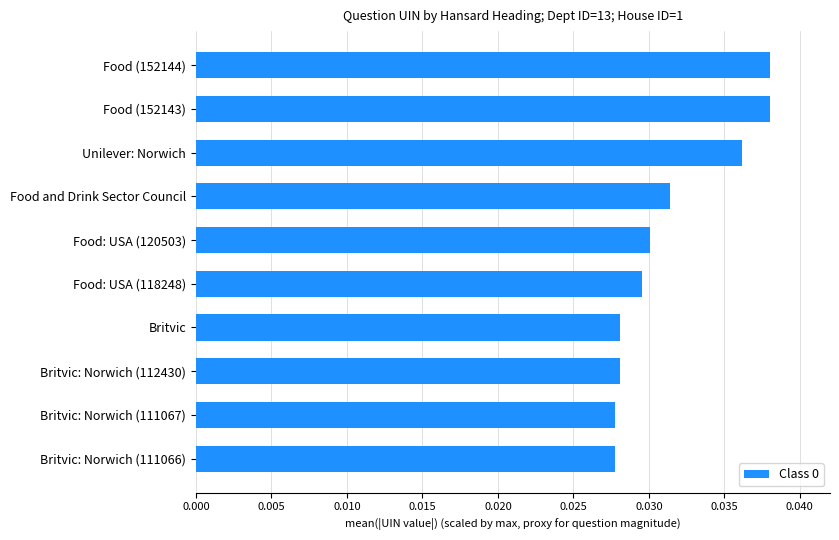

How many values are between 0 and 1?

10